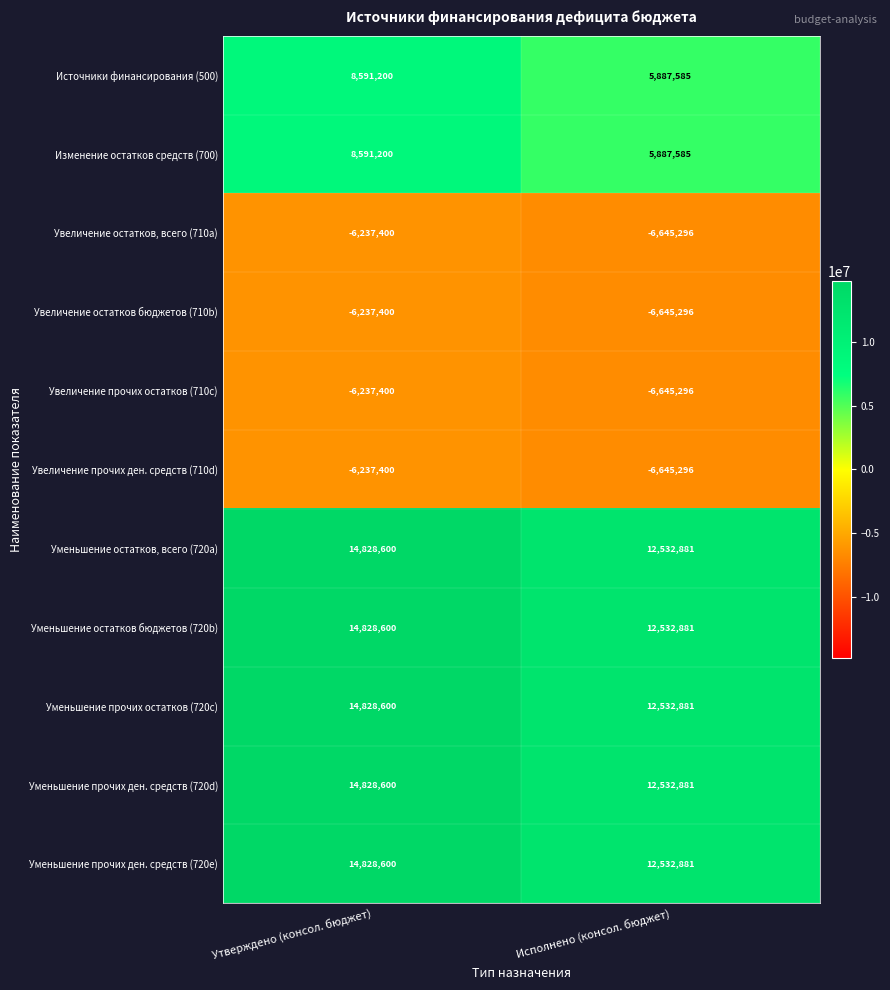

What is the smallest value displayed?

-6645296